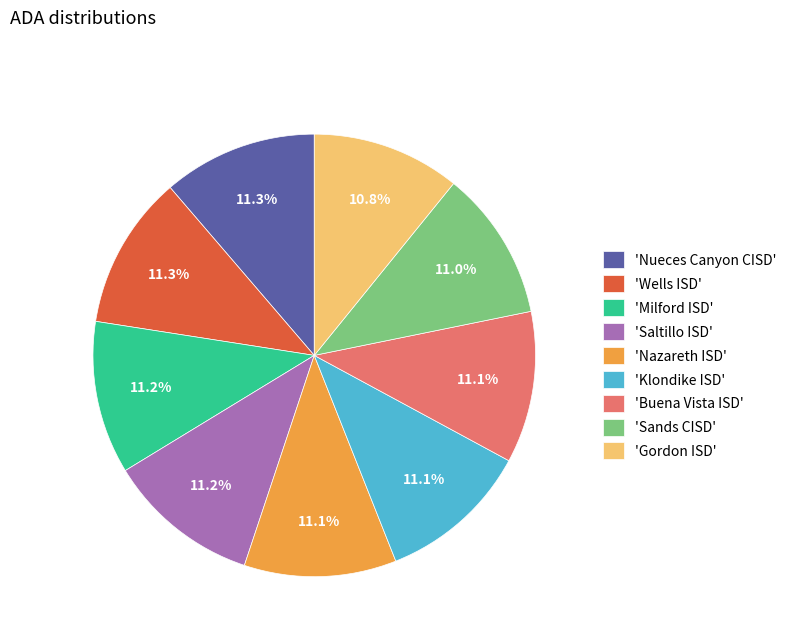

Approximately how many times larger is the value at 'Wells ISD' compared to 'Sands CISD'?

1.0